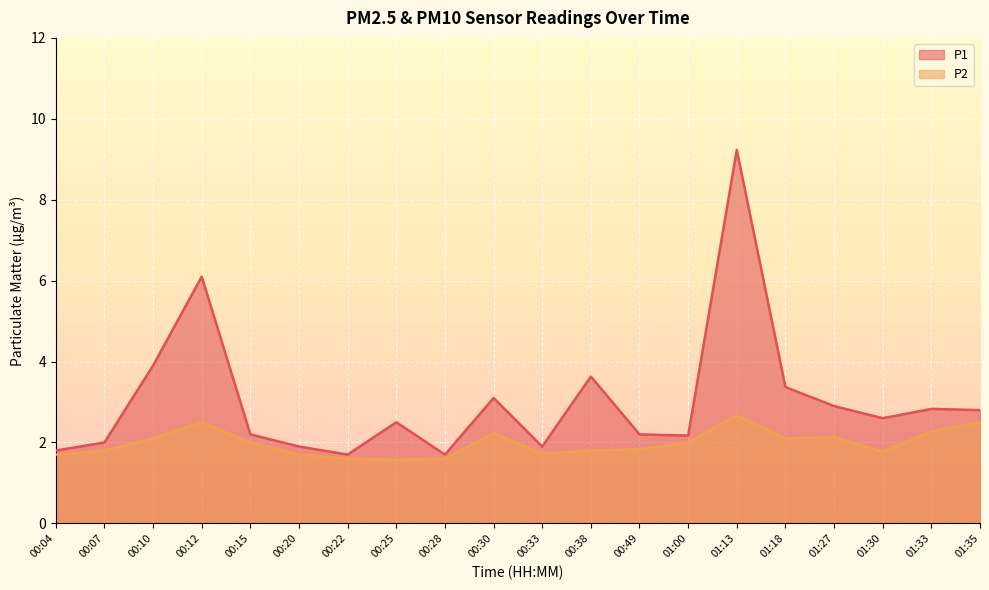

What is the label of the 18th point from the left?

01:30